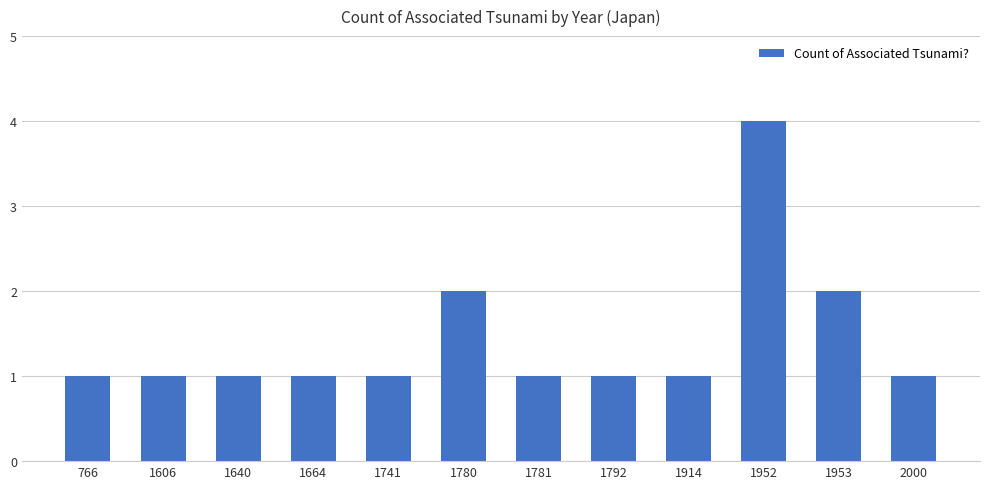

What is the sum of the values at 1741 and 1781?

2